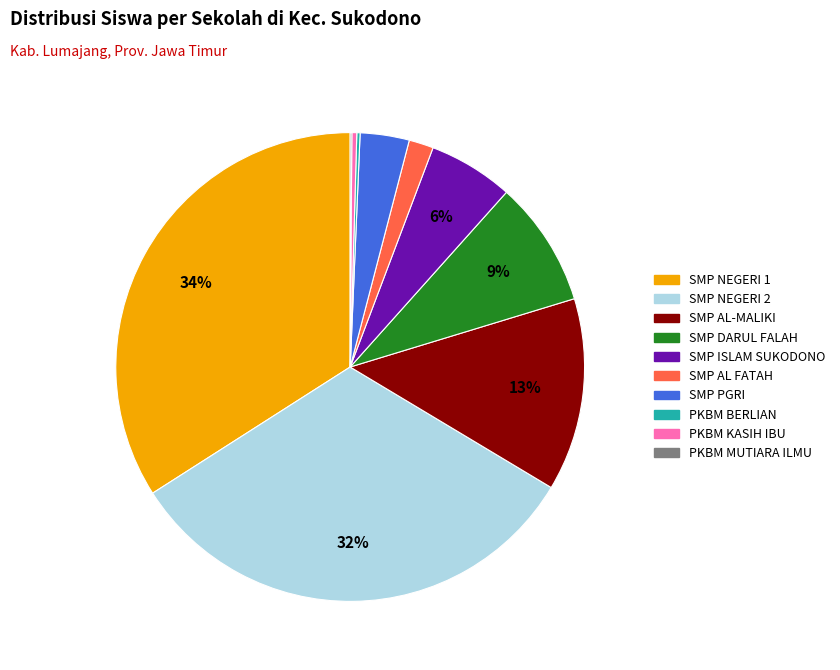

Is there any slice that represents more than half of the pie?

No